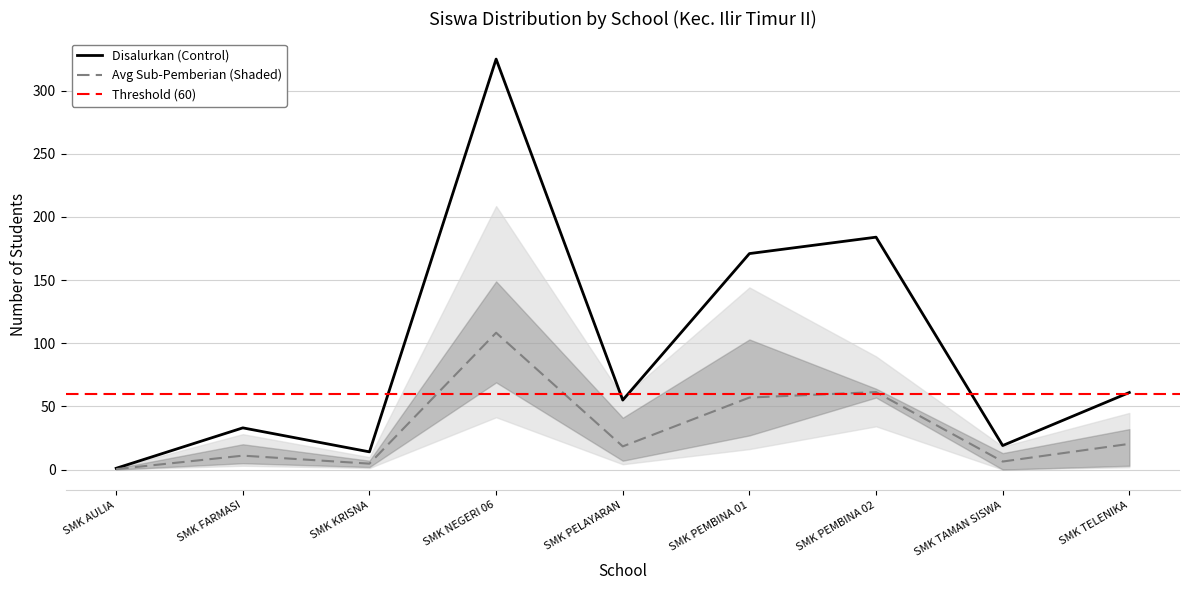

Is this an area chart (filled region under the line)?

No